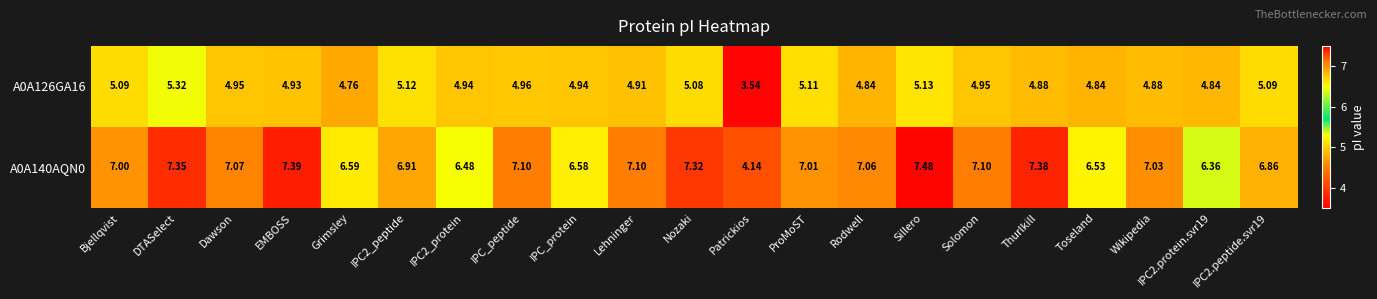

At which label is A0A140AQN0 closest to 5?

Patrickios